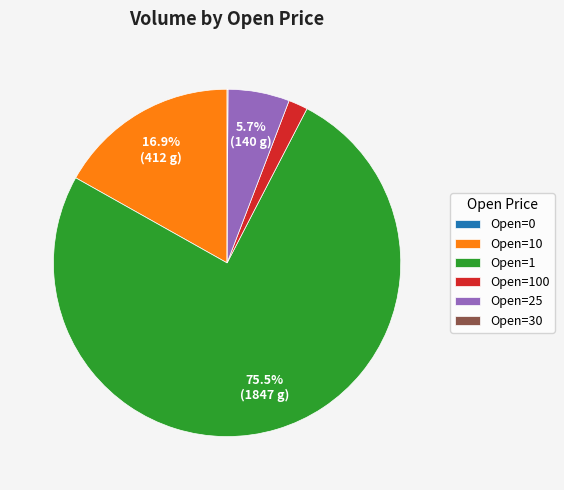

Which slice is the largest?

Open=1